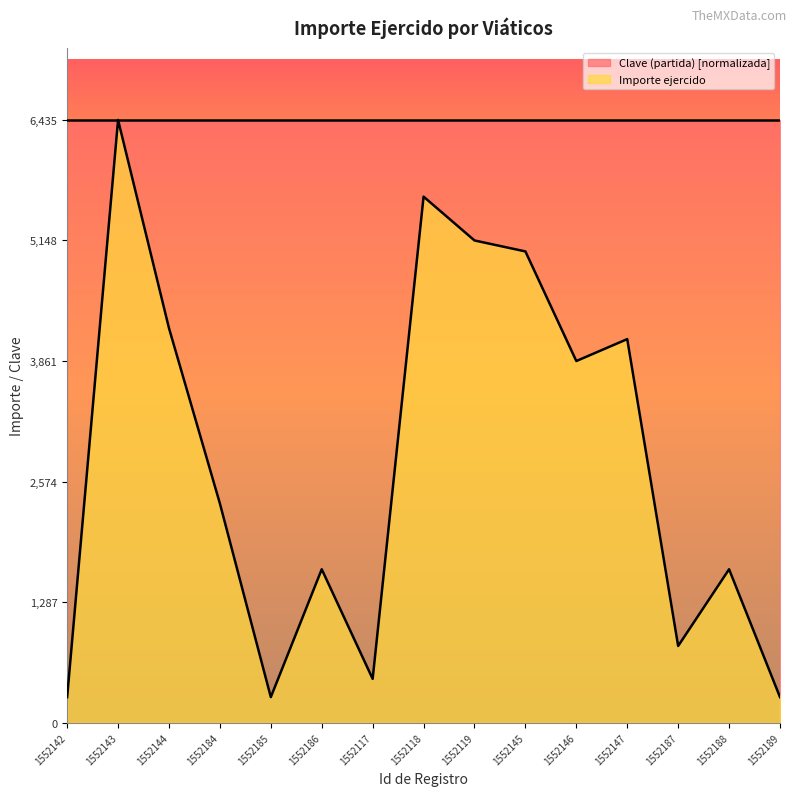

What is the label of the 12th point from the right?

1552184